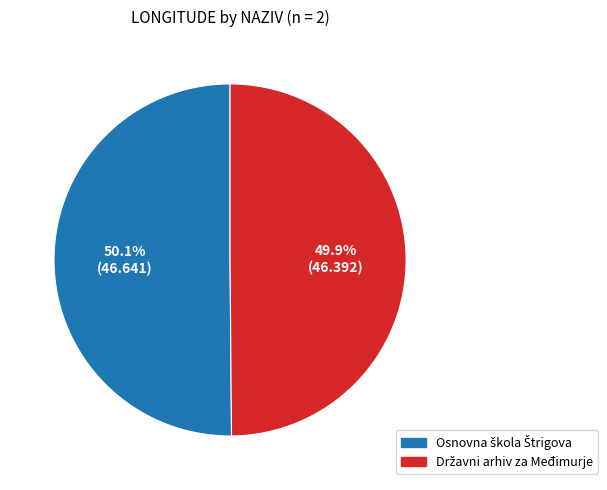

Is there a majority slice in this chart?

Yes